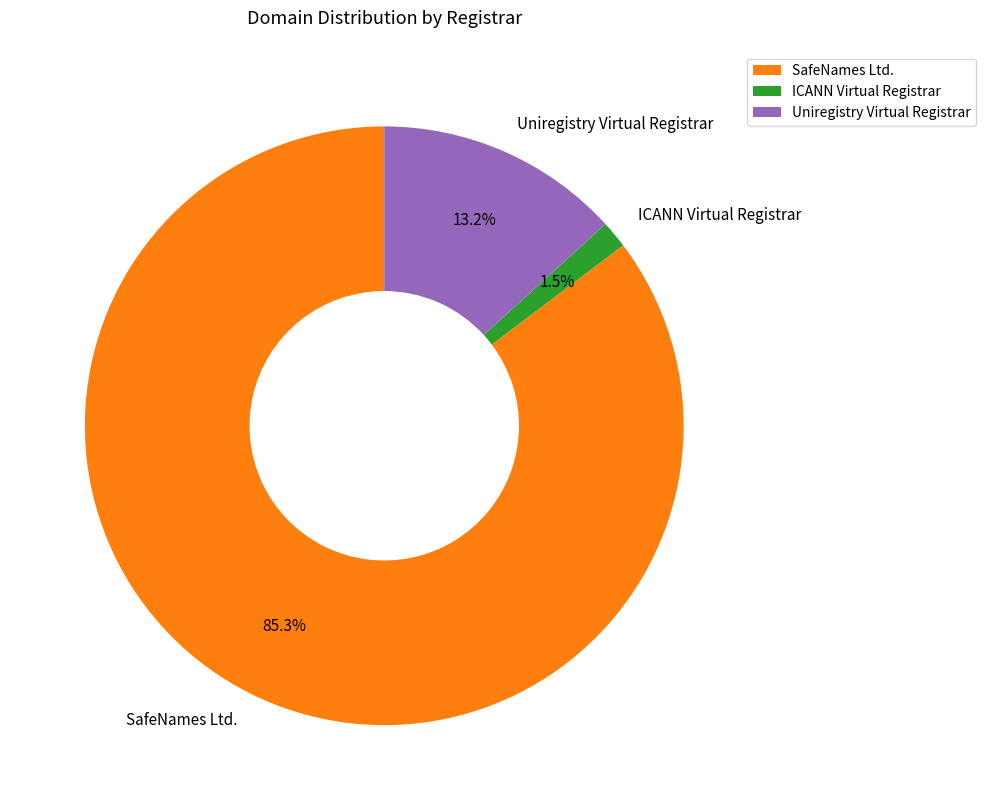

Which category accounts for the majority?

SafeNames Ltd.